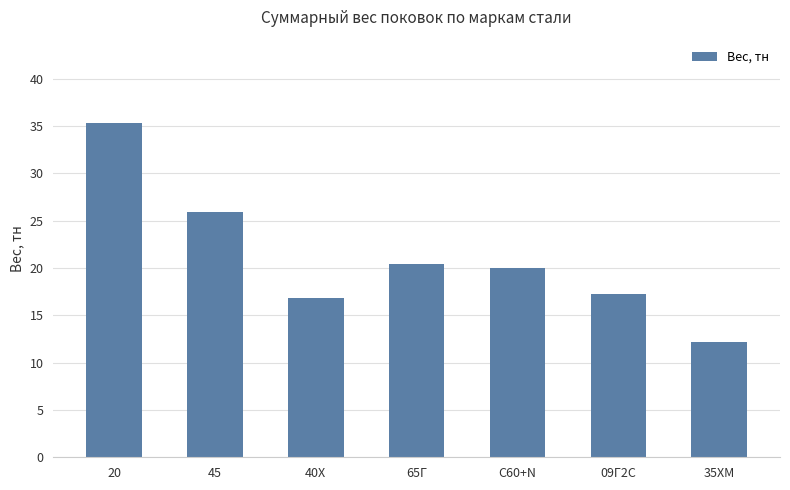

Reading right to left, what are all the values shown in this chart?

12.2	17.2	20.0	20.4	16.8	25.9	35.3